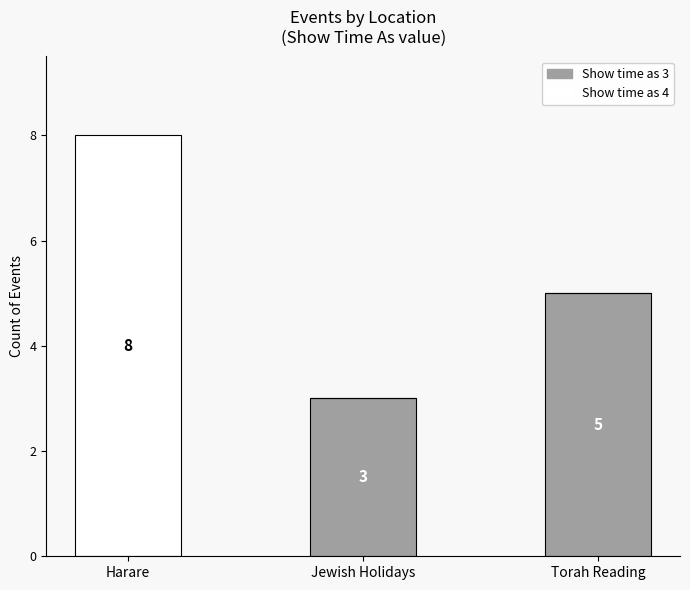

What is the sum of the Show time as 3 values at Torah Reading and Harare?

5